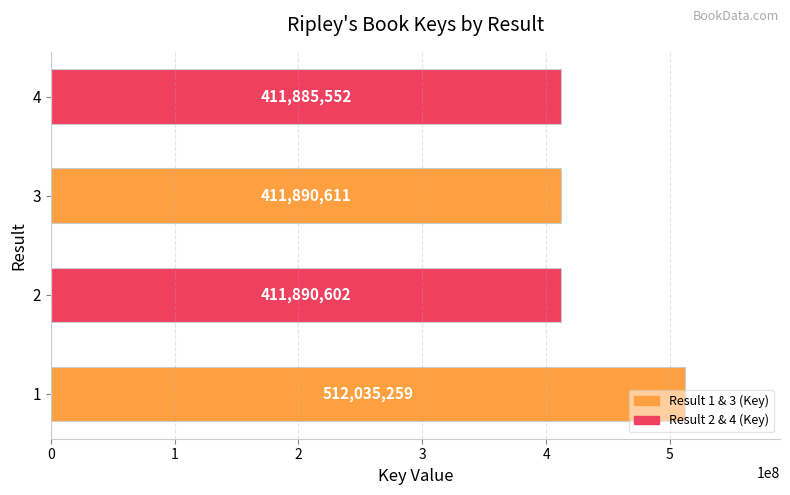

What is the change in value from 3 to 4?

-5059